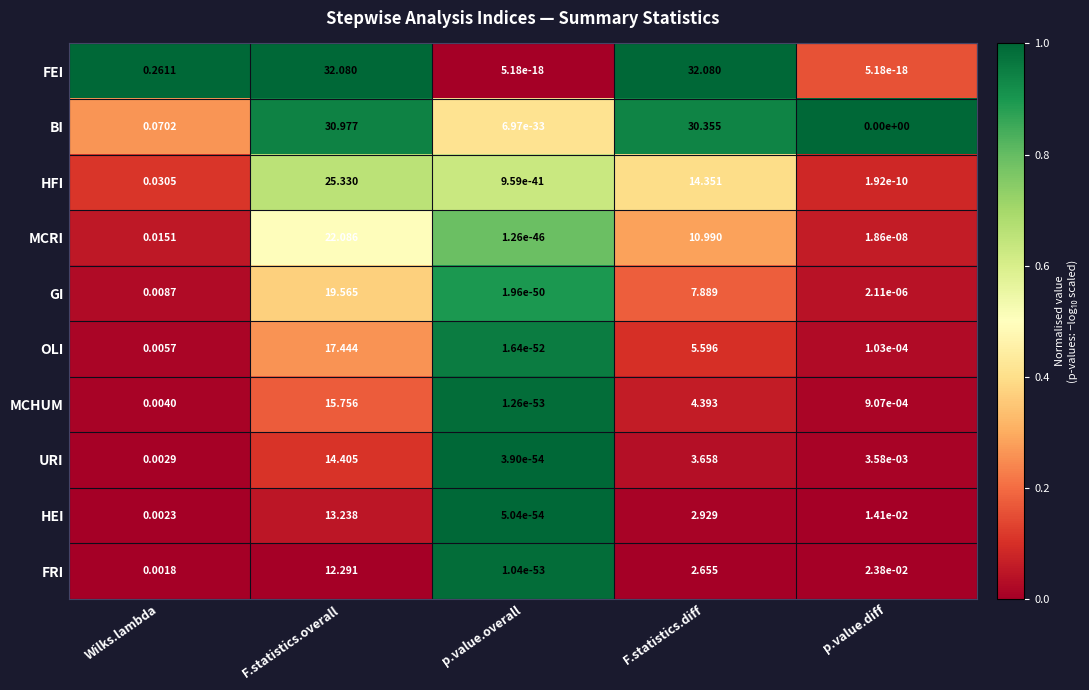

Which series changed the most between Wilks.lambda and F.statistics.diff?

FEI